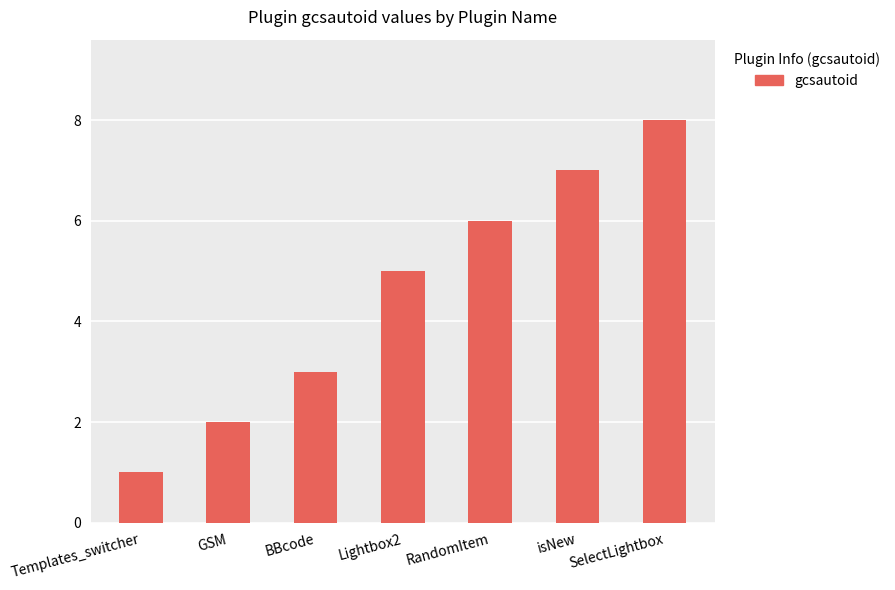

What is the label of the 7th bar from the right?

Templates_switcher